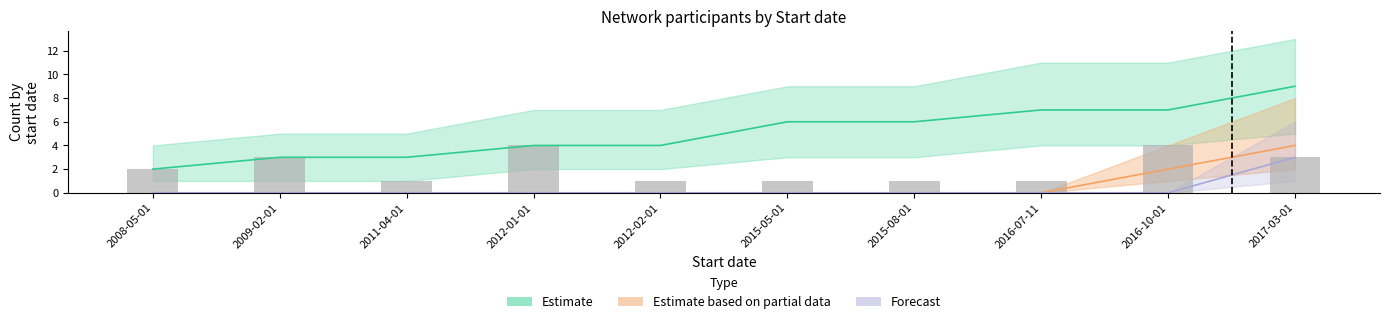

Where does the data first go above 2?

2009-02-01